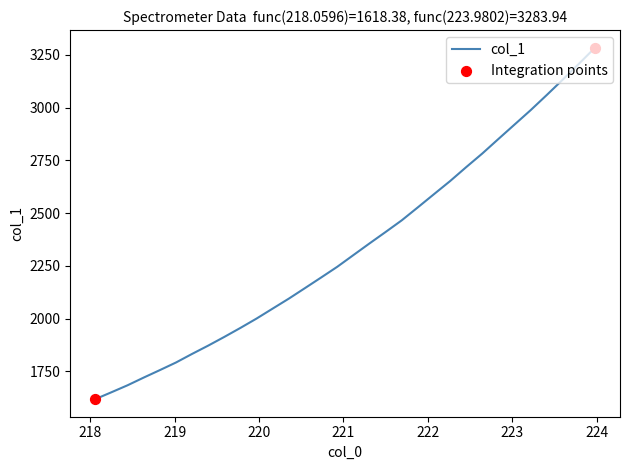

What is the difference between the maximum and minimum values?

1665.6